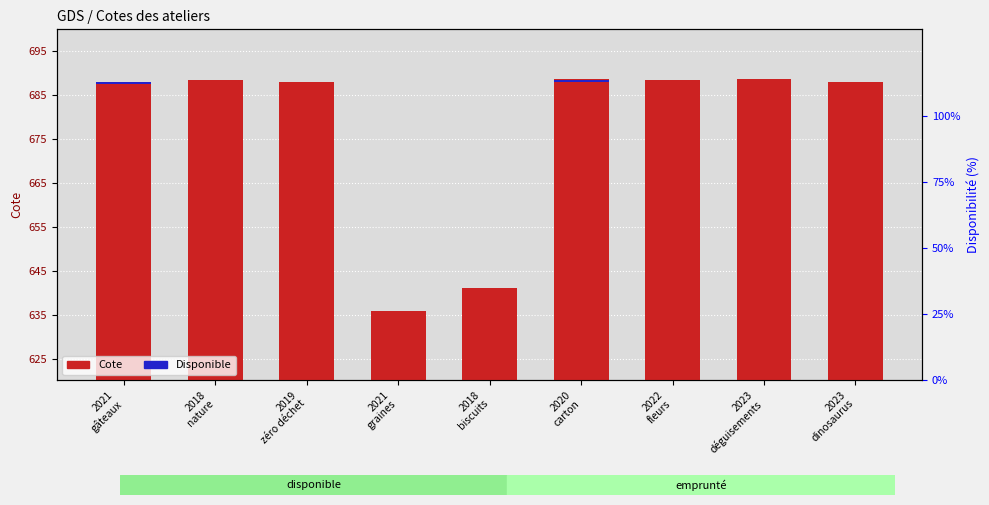

What is the spread (max minus min) of values at 2021
graines?

635.9